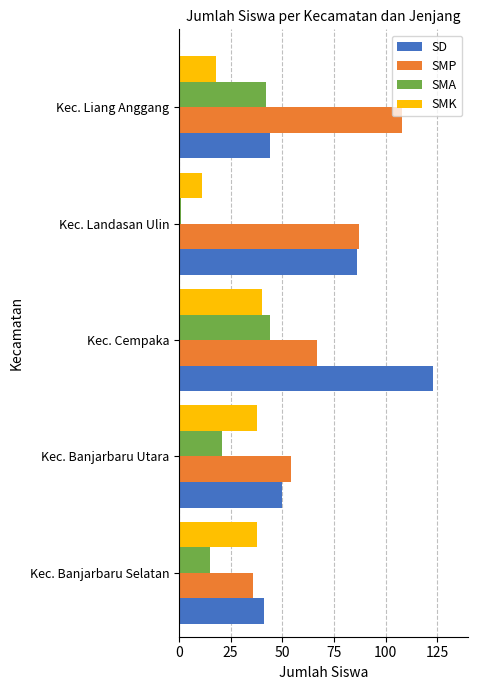

At which category is the sum across all series the highest?

Kec. Cempaka